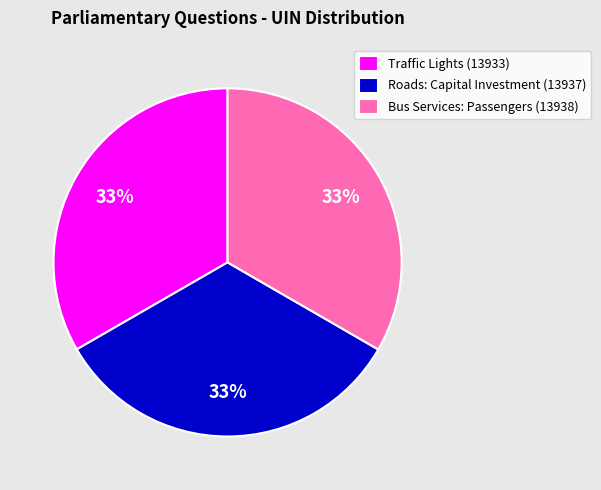

Is it true that Bus Services: Passengers (13938) is 33% of the pie?

True